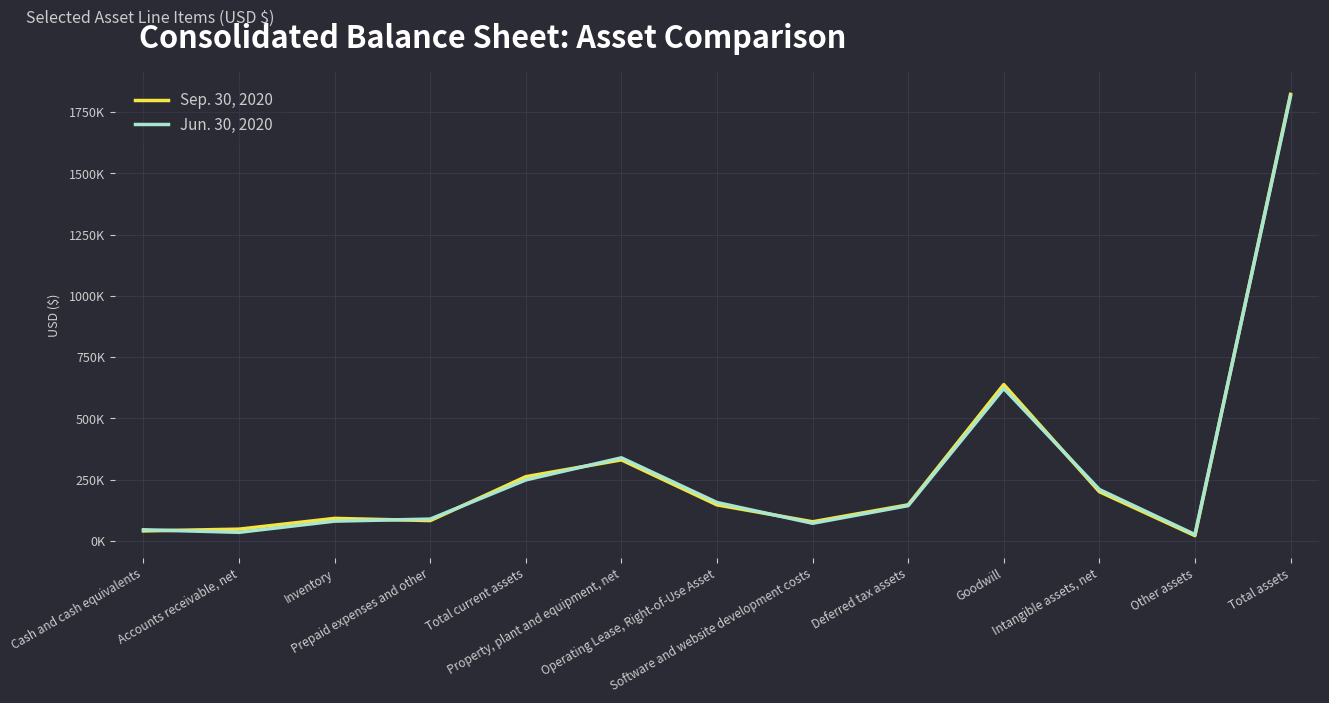

List the series in order of their overall mean, highest first.

Sep. 30, 2020, Jun. 30, 2020